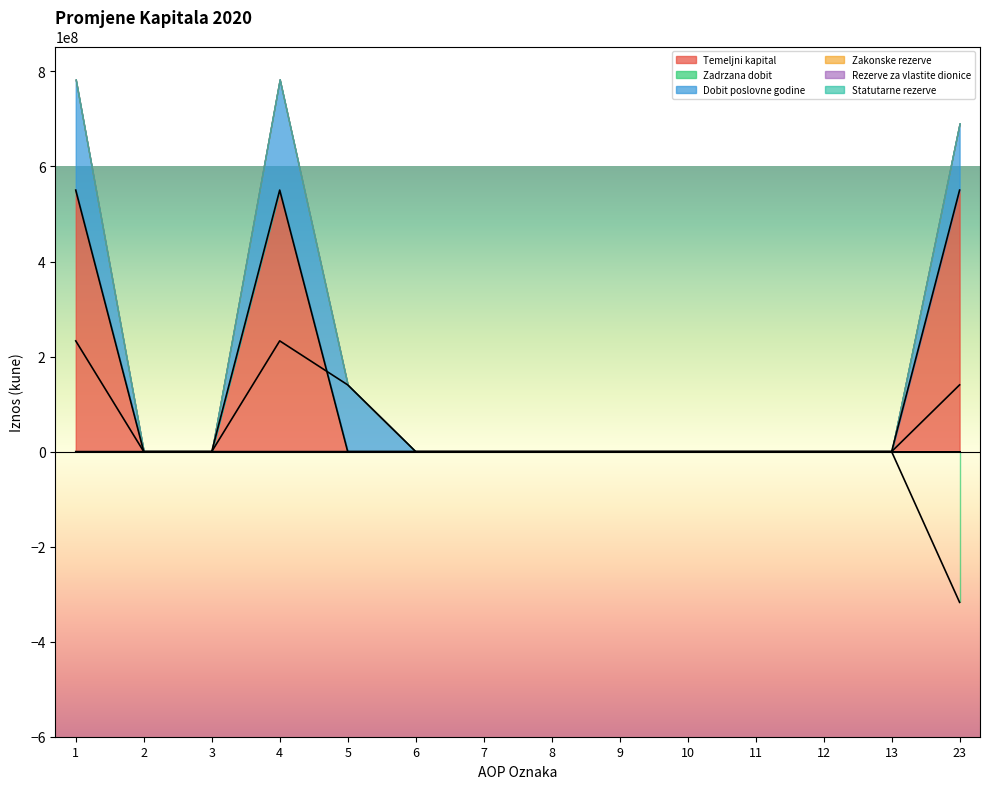

True or false: Dobit poslovne godine has a value of 0 at 3.

True